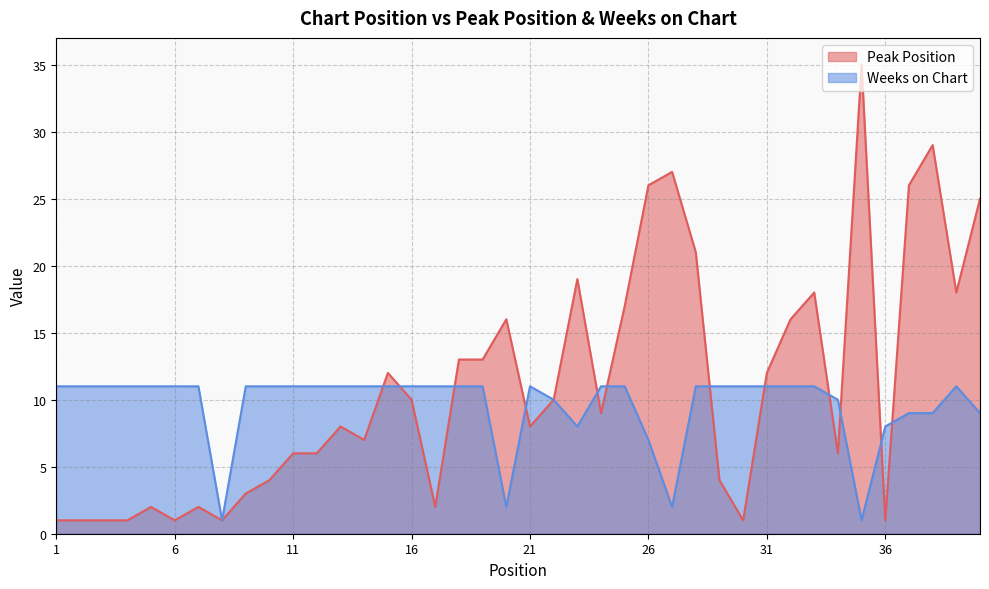

List the series in order of their overall mean, lowest first.

Weeks on Chart, Peak Position